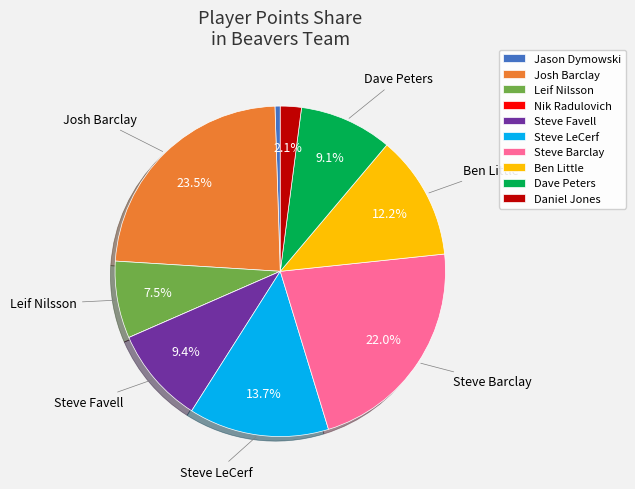

Between Daniel Jones and Steve LeCerf, which is larger?

Steve LeCerf